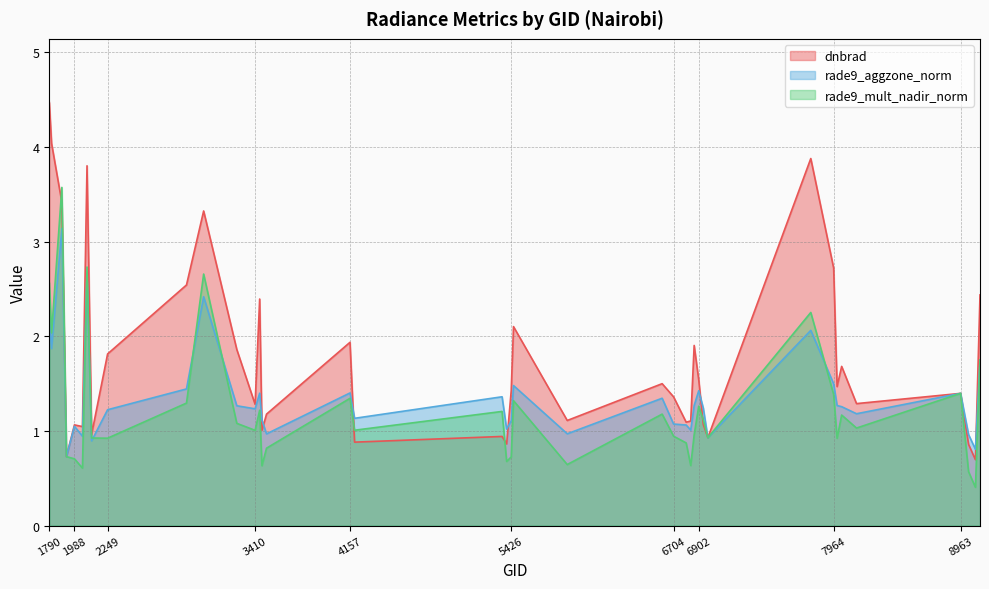

What is the difference between the rade9_mult_nadir_norm values at 2087 and 6974?

1.8